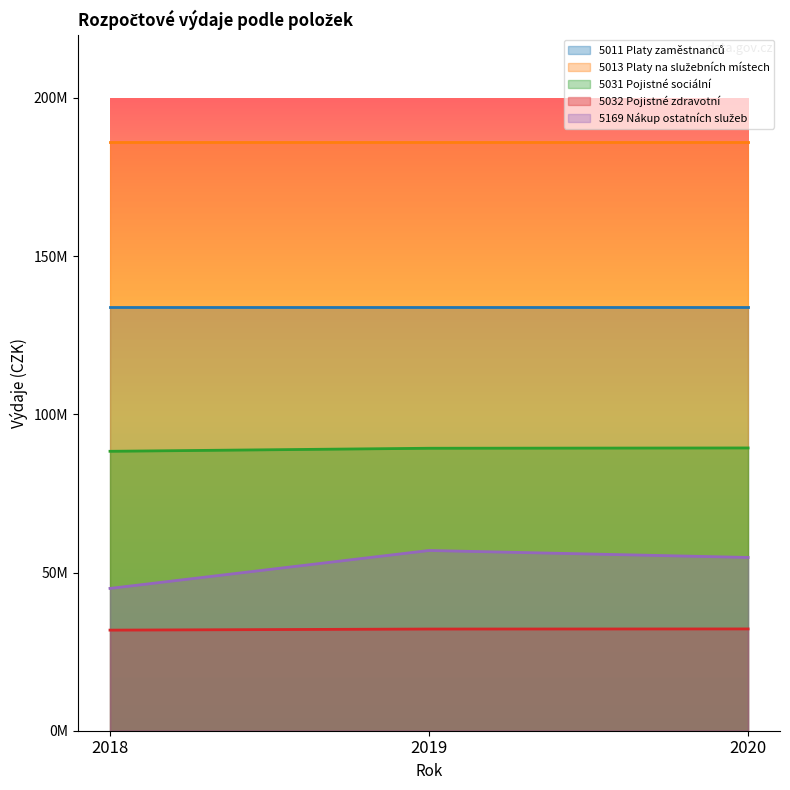

Read the 5032 Pojistné zdravotní value at 2019, to the nearest 10.

32141180